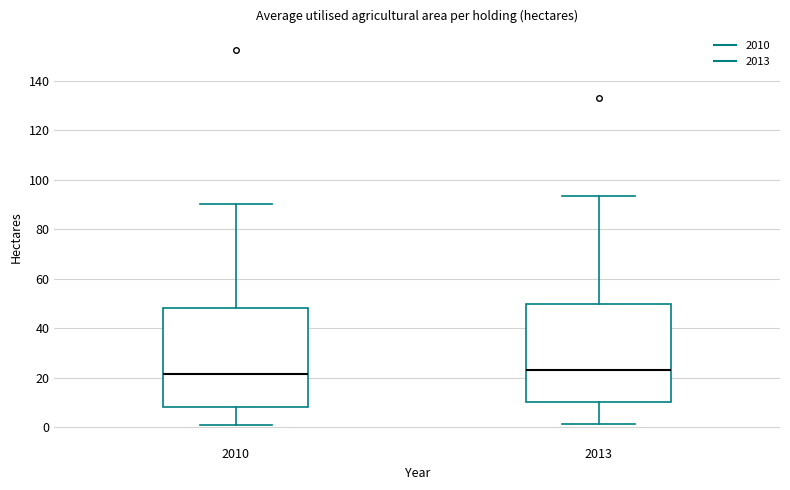

Where does the lower whisker of the box at x = 2010 end on the y-axis? The values are not printed on the chart, so give them approximately, as read against the axis.

0